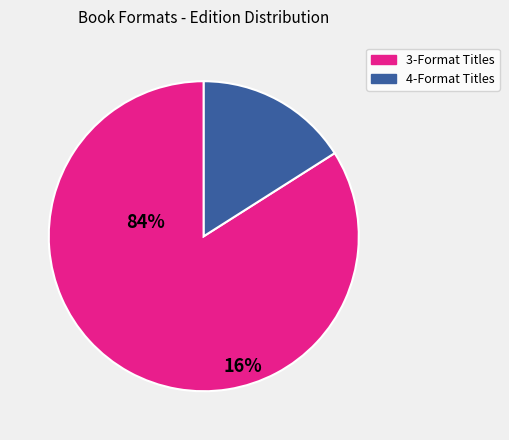

Does any single category account for the majority?

Yes